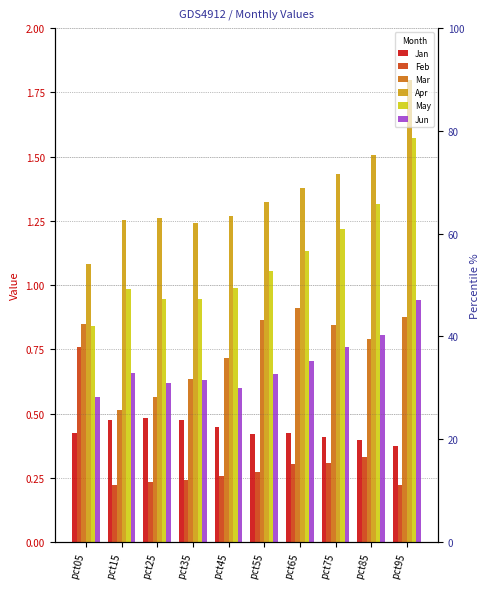

Which category has the lowest value across all series?

pct15